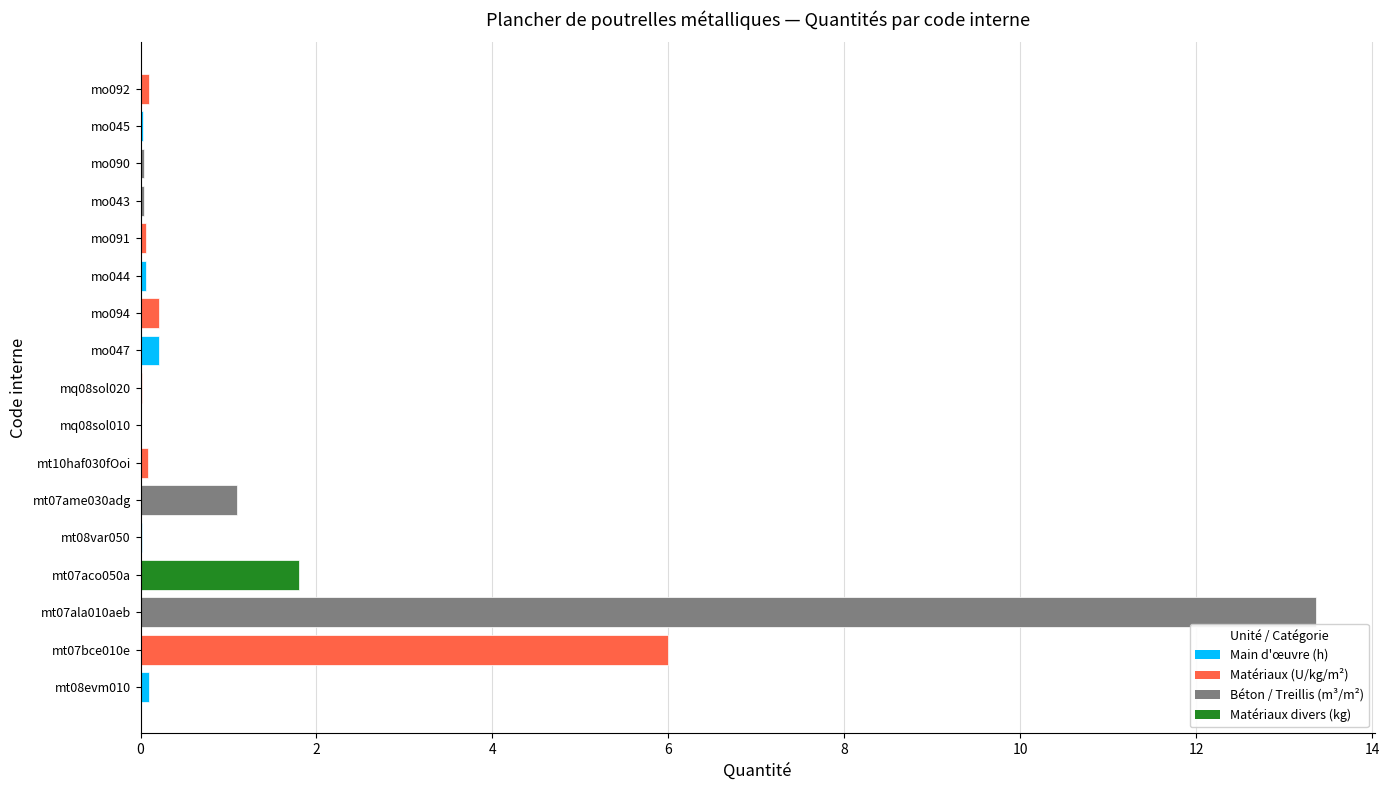

The chart shows a value of 0.0 at mo045. True or false?

True